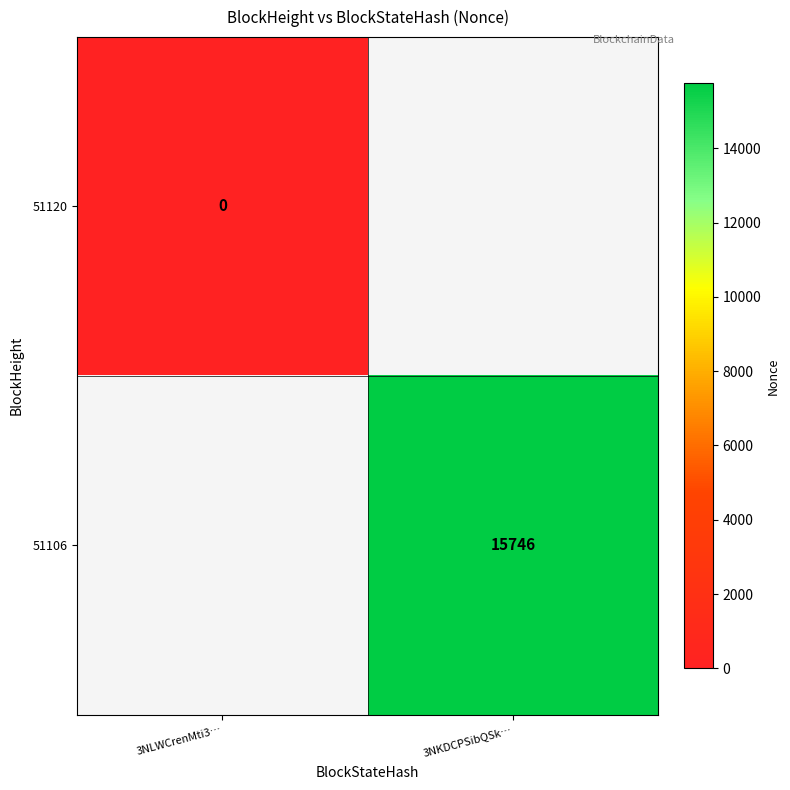

At 3NLWCrenMti3…, list the series in order from smallest to largest.

51120, 51106